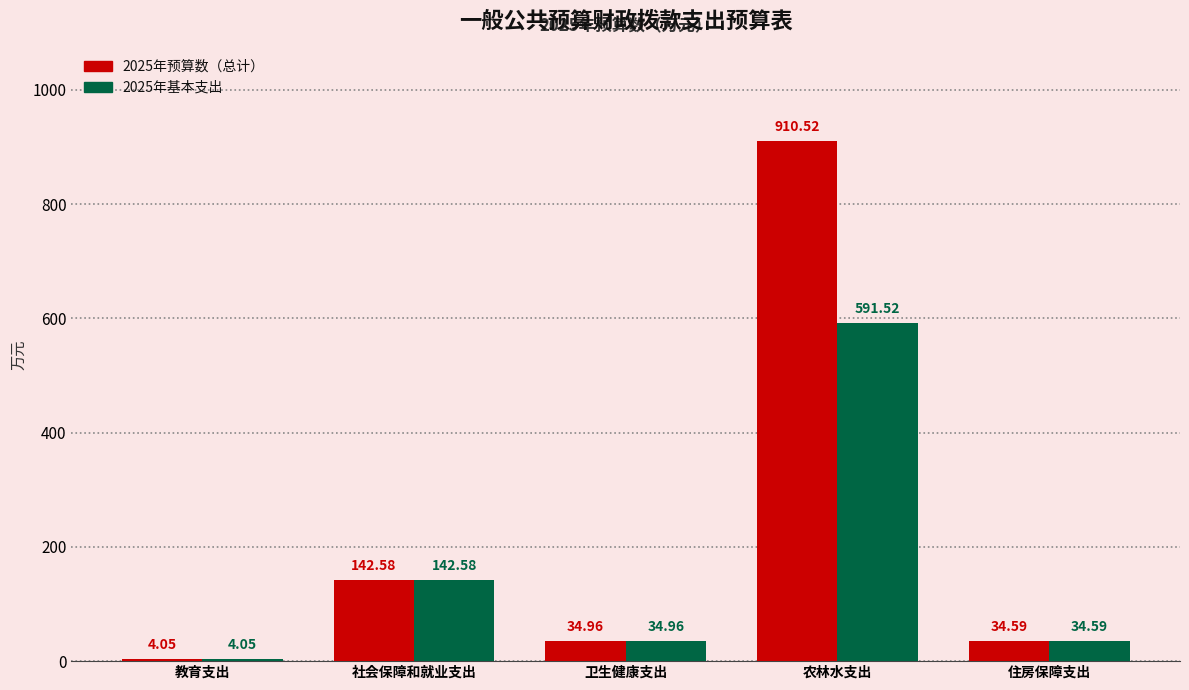

How many bars are there in each group?

2